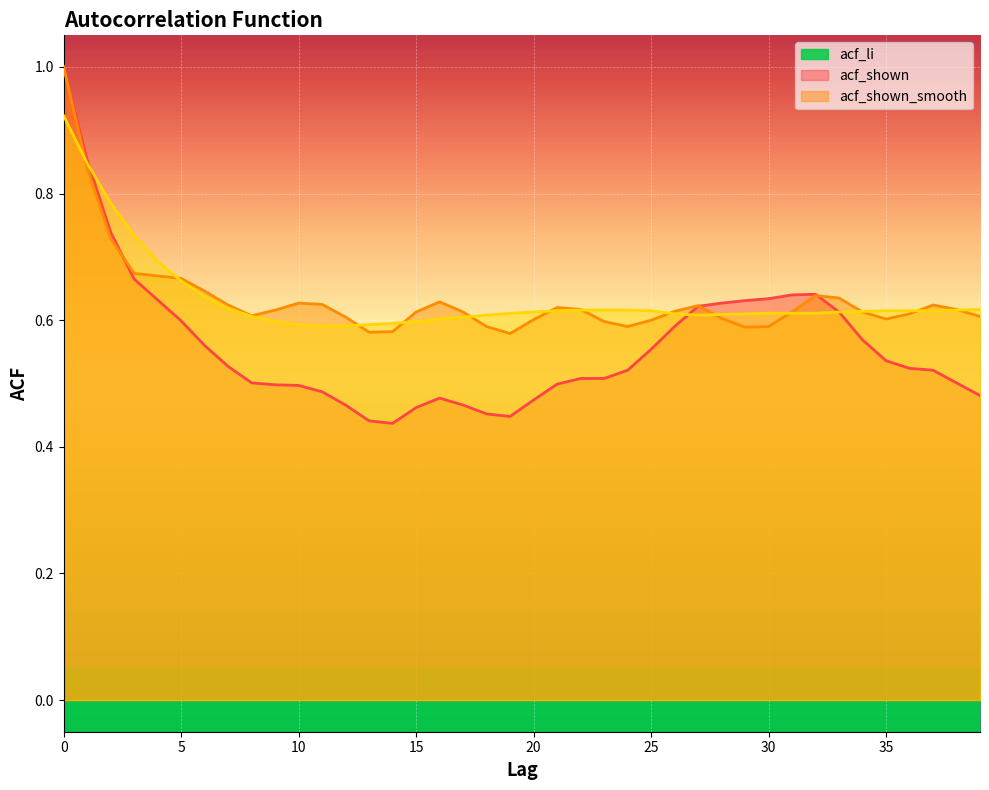

Count the acf_shown_smooth values in the range 0 to 1.

40